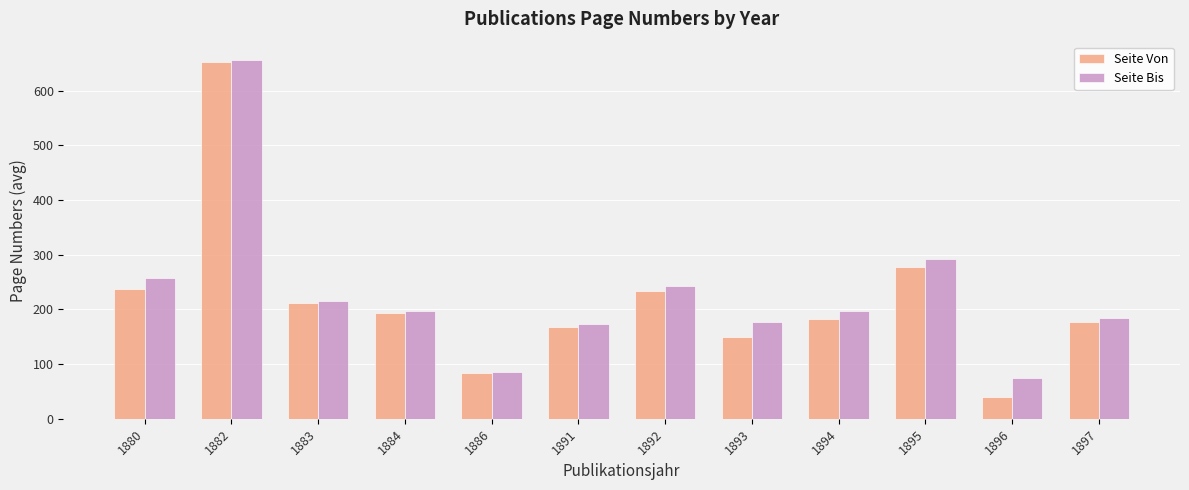

What is the sum of all Seite Bis values?

2750.5